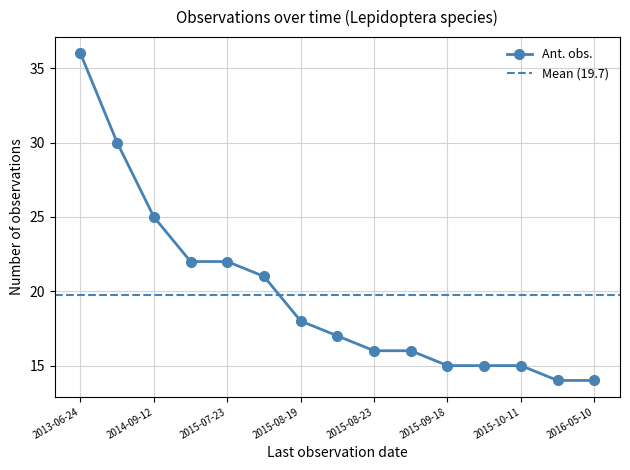

Which label corresponds to the smallest value in the chart?

2015-11-04